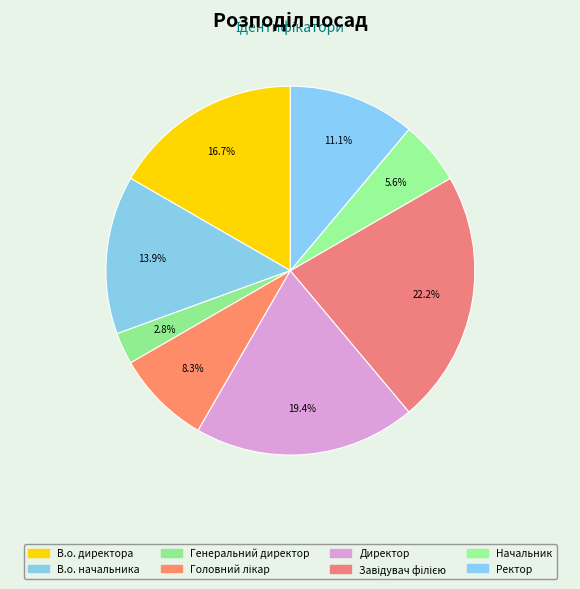

To the nearest percent, what is the difference between the Начальник and Завідувач філією slice percentages?

17%